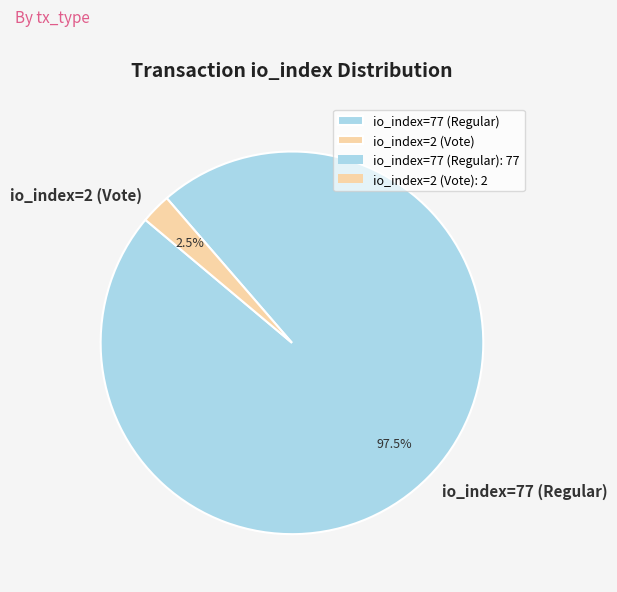

How many segments does this pie chart have?

2